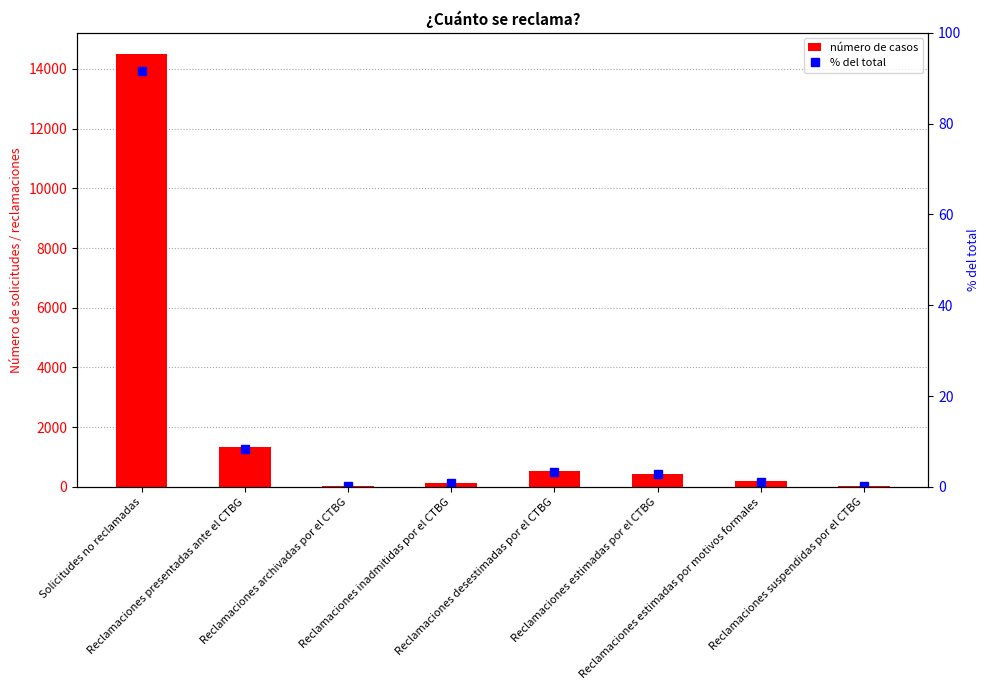

Is the value of % del total at Reclamaciones suspendidas por el CTBG greater than the value of col_1 at Reclamaciones estimadas por el CTBG?

No